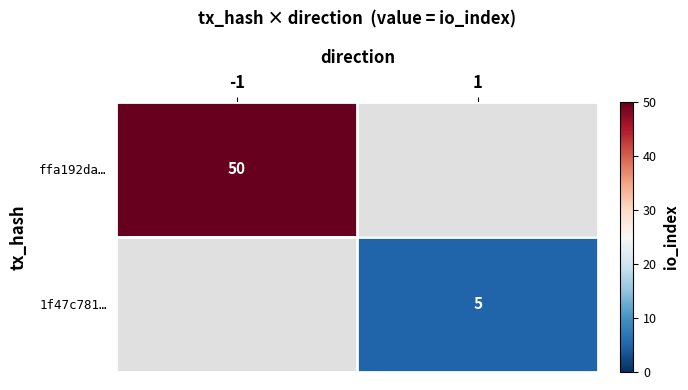

What is the minimum value shown in the chart?

5.0